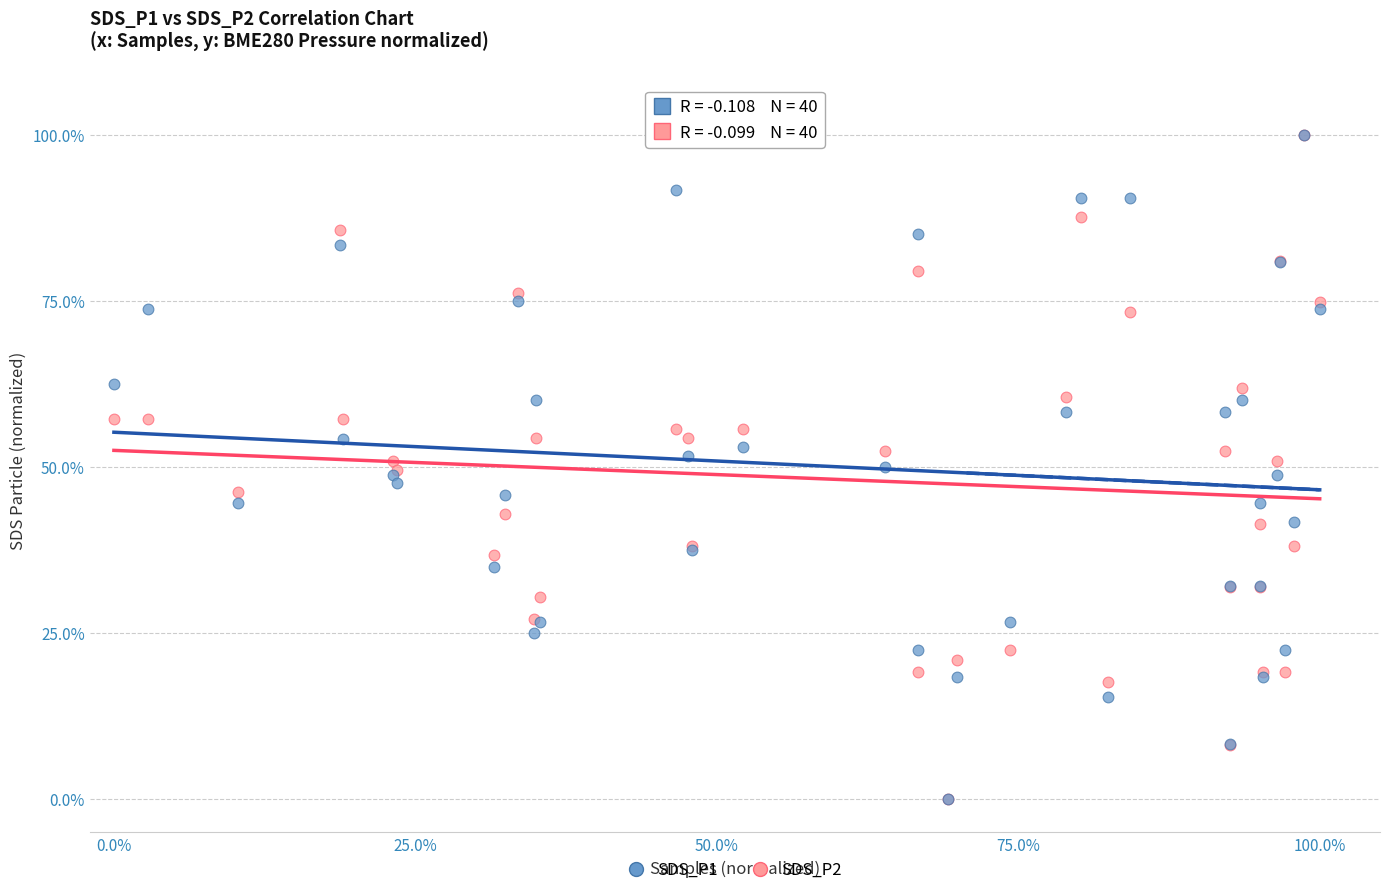

What are all the series names shown in the legend?

SDS_P1, SDS_P2